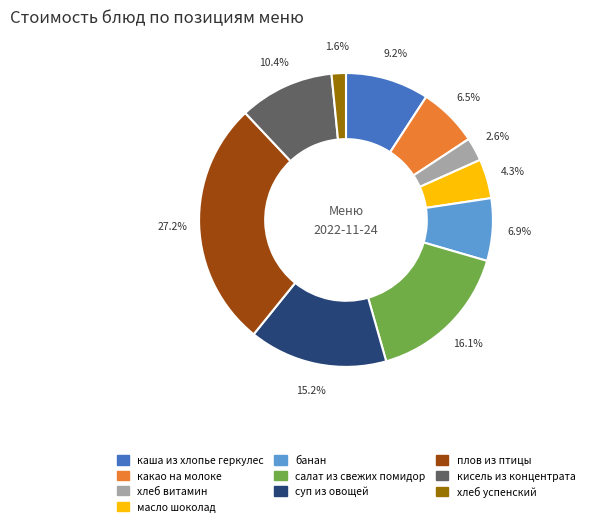

To the nearest percent, what is the difference between the largest and smallest slice percentages?

26%